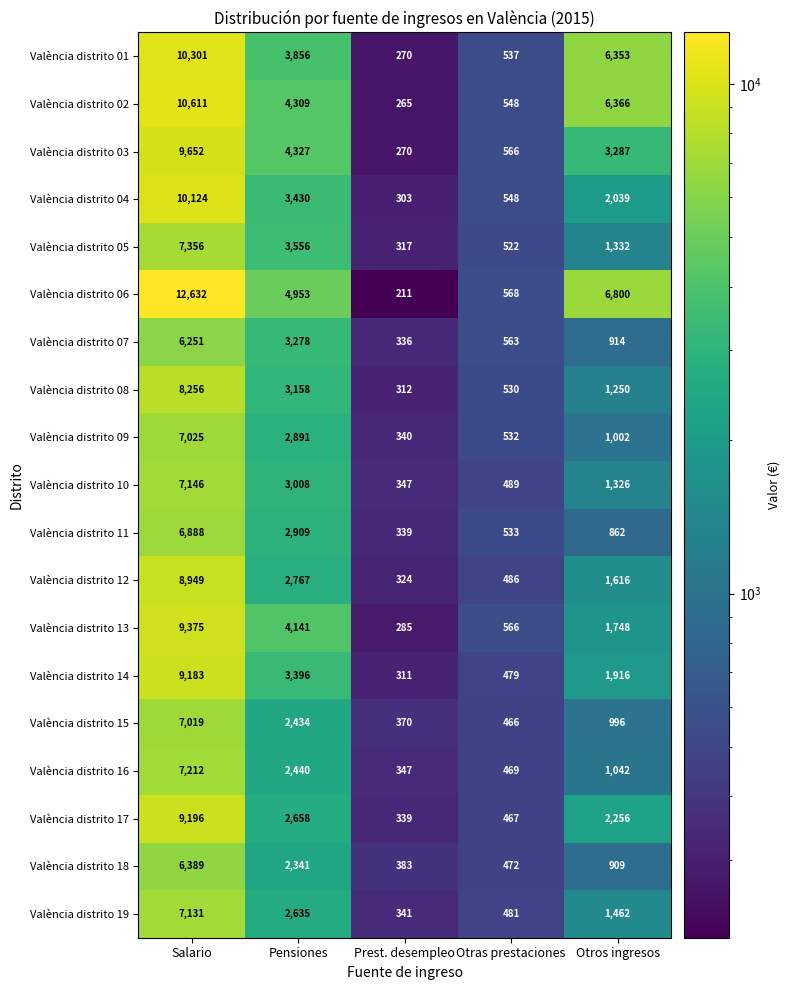

What is the difference between the second highest and second lowest values in the València distrito 11 series?

2376